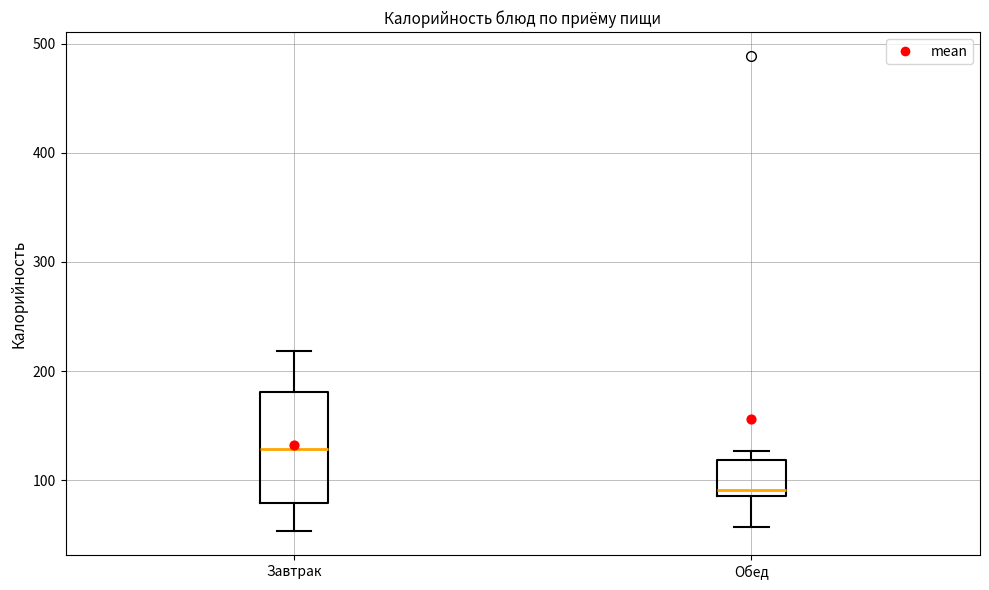

Reading left to right, read every box against the y-axis: the position of its median line, the range the box covers, and the ends of its whiskers. The values are not printed on the chart, so give them approximately, as read against the axis.

Завтрак: median 130, box 80 to 180, whiskers 50 to 220
Обед: median 90 (just above the box's lower edge), box 90 to 120, whiskers 60 to 130